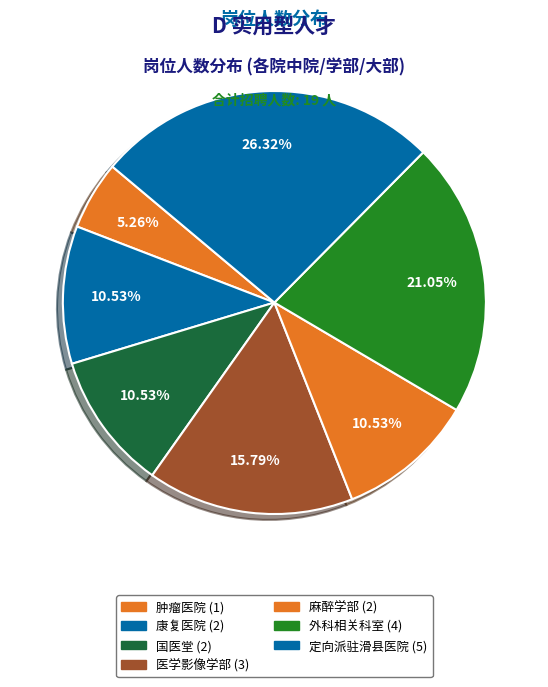

How many segments does this pie chart have?

7